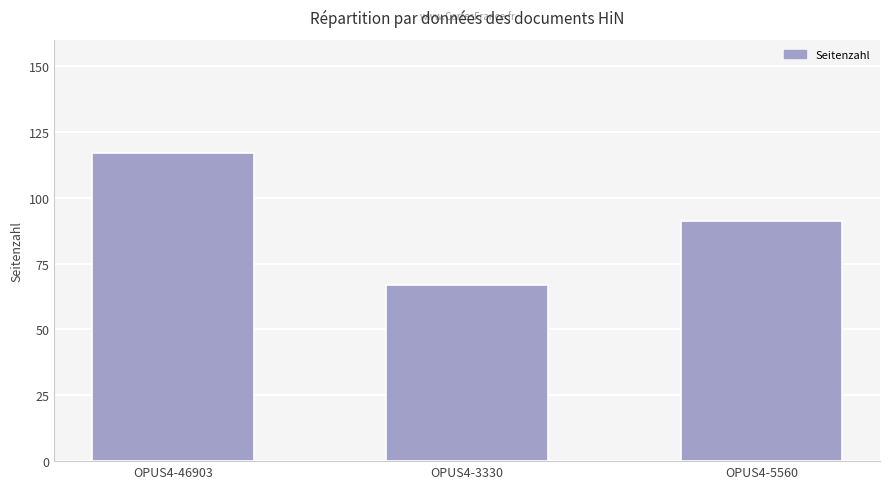

What is the maximum value shown in the chart?

117